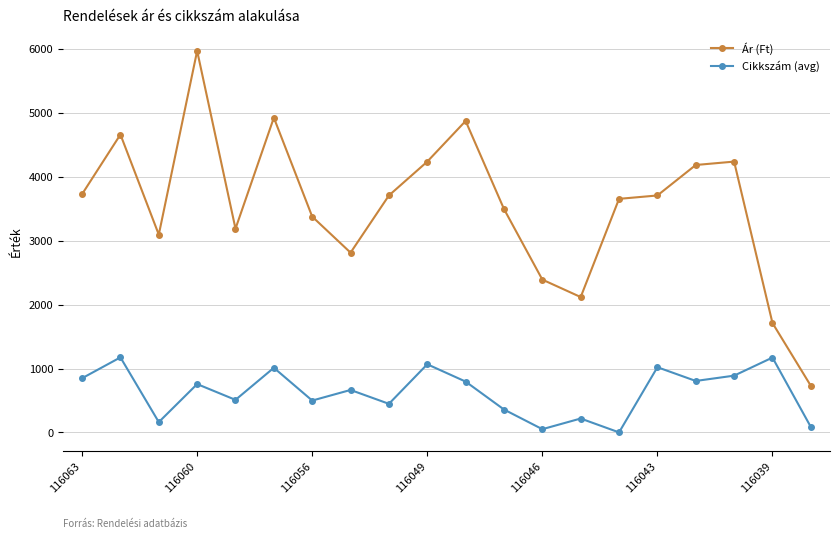

Which series has the largest total across all categories?

Ár (Ft)